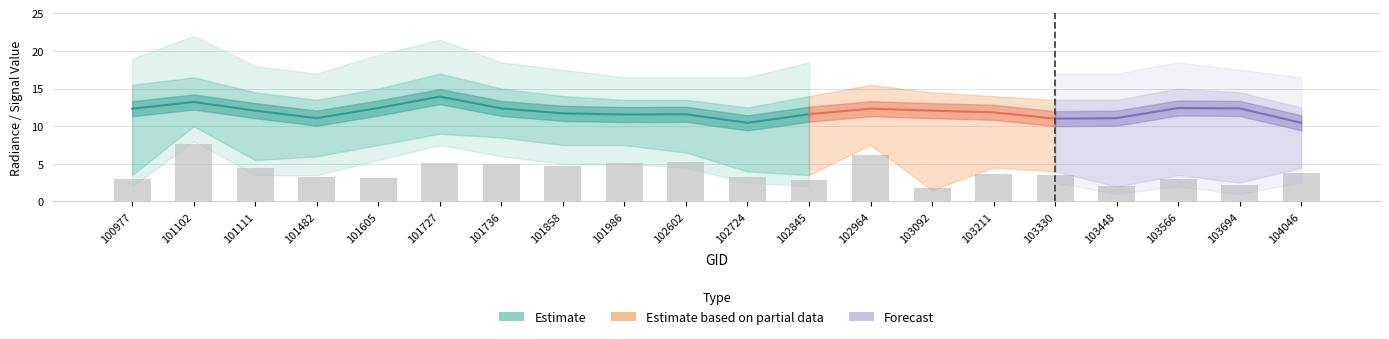

At which category is the sum across all series the highest?

101102